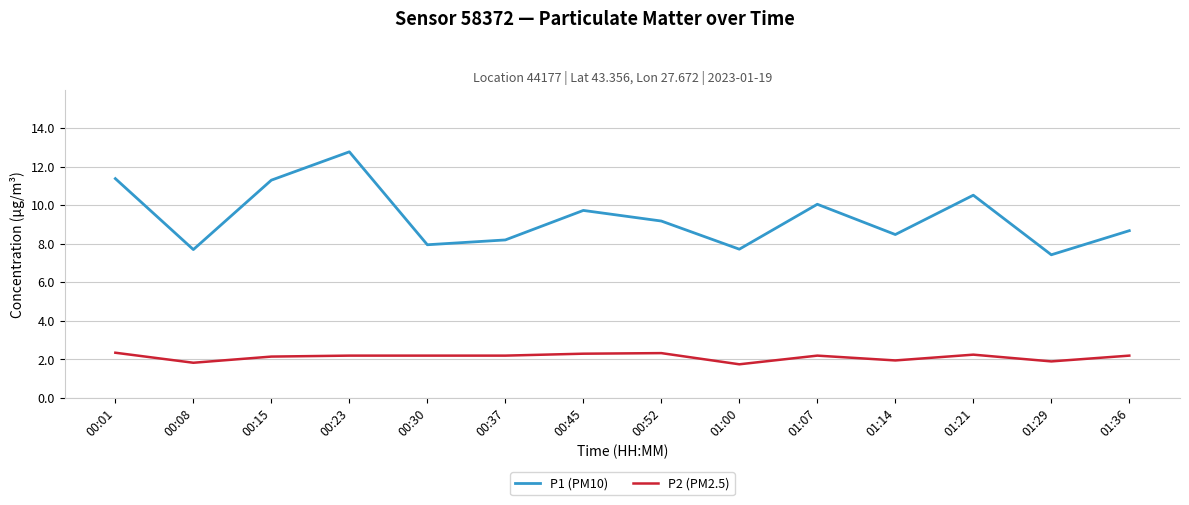

Rank the series by their maximum value, from highest to lowest.

P1 (PM10), P2 (PM2.5)